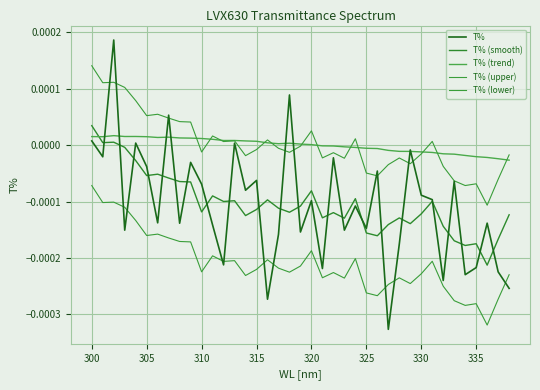

How many categories are shown in the chart?

39